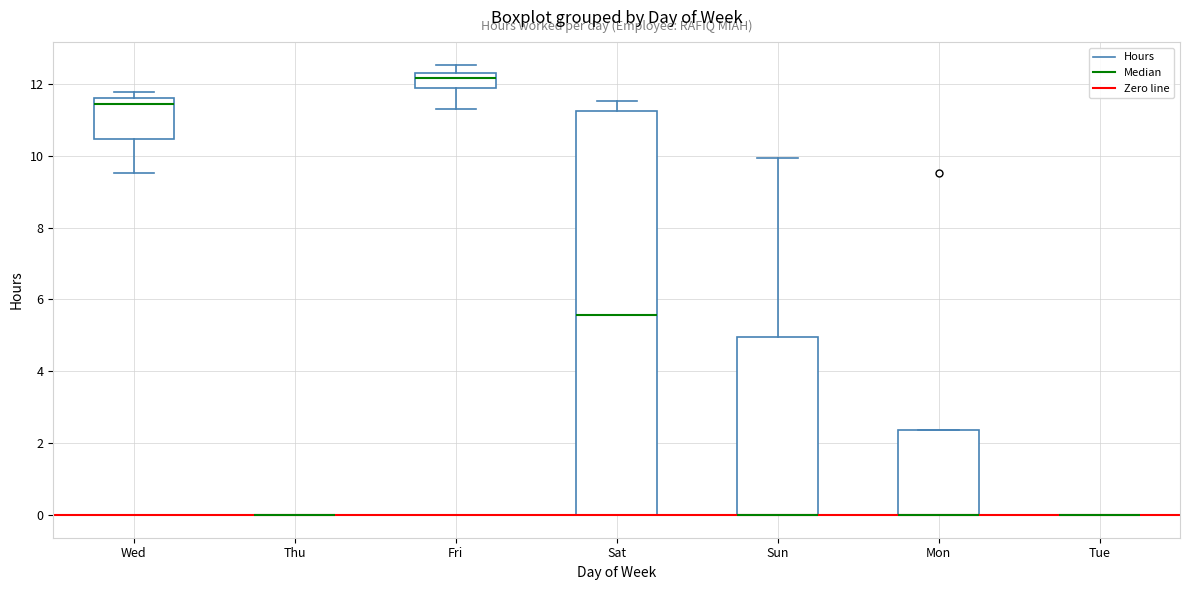

Reading left to right, read every box against the y-axis: the position of its median line, the range the box covers, and the ends of its whiskers. The values are not printed on the chart, so give them approximately, as read against the axis.

Wed: median 11.4, box 10.4 to 11.6, whiskers 9.6 to 11.8
Thu: box collapsed to a line at 0.0, whiskers 0.0 to 0.0
Fri: median 12.2, box 11.8 to 12.4, whiskers 11.4 to 12.6
Sat: median 5.6, box 0.0 to 11.2, whiskers 0.0 to 11.6
Sun: median 0.0 (drawn on the box's lower edge), box 0.0 to 5.0, whiskers 0.0 to 10.0
Mon: median 0.0 (drawn on the box's lower edge), box 0.0 to 2.4, whiskers 0.0 to 2.4
Tue: box collapsed to a line at 0.0, whiskers 0.0 to 0.0